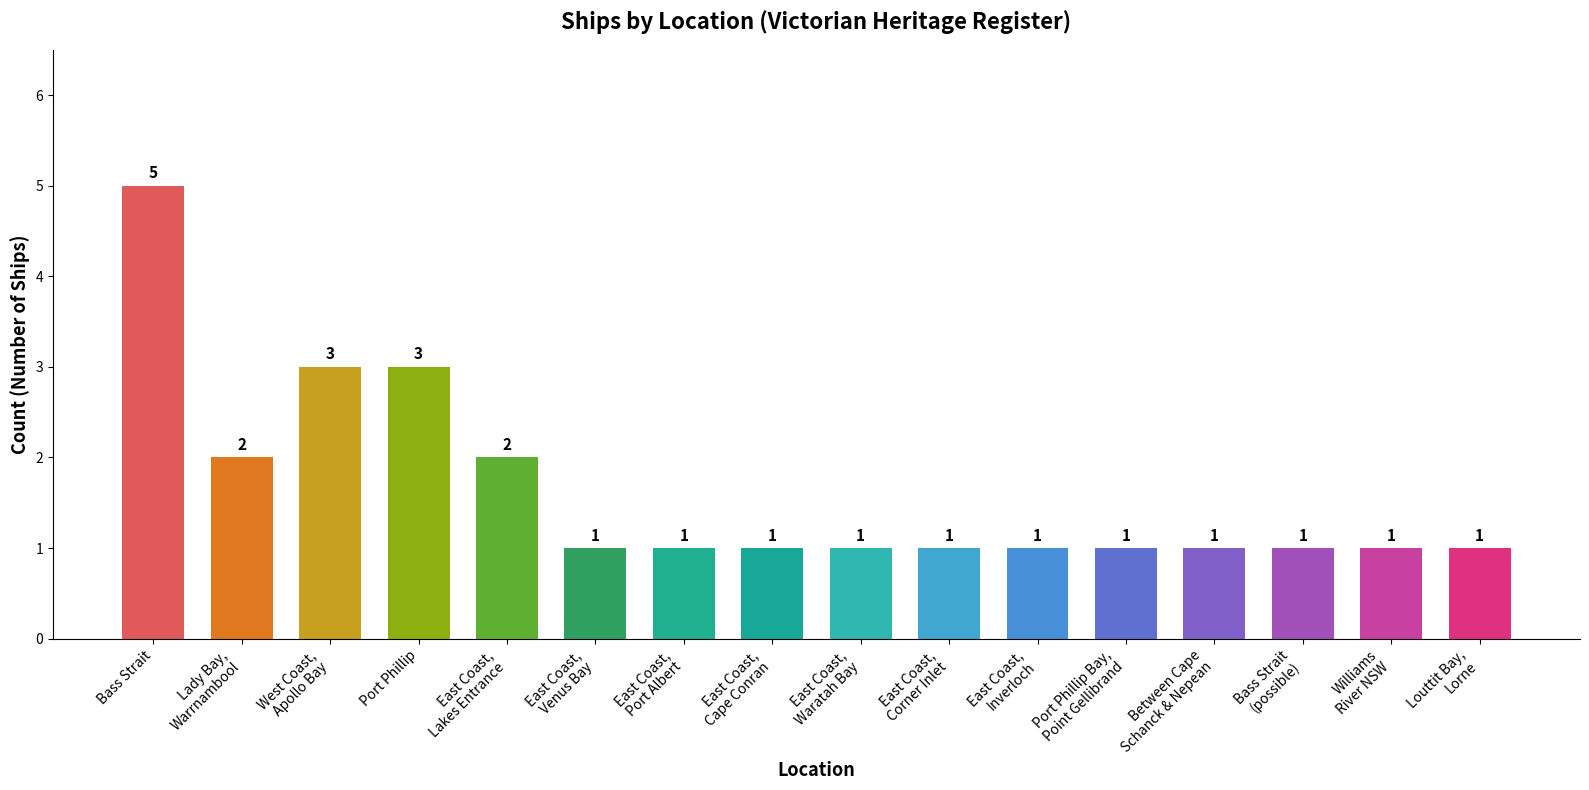

The value at East Coast,
Lakes Entrance is 4. True or false?

False